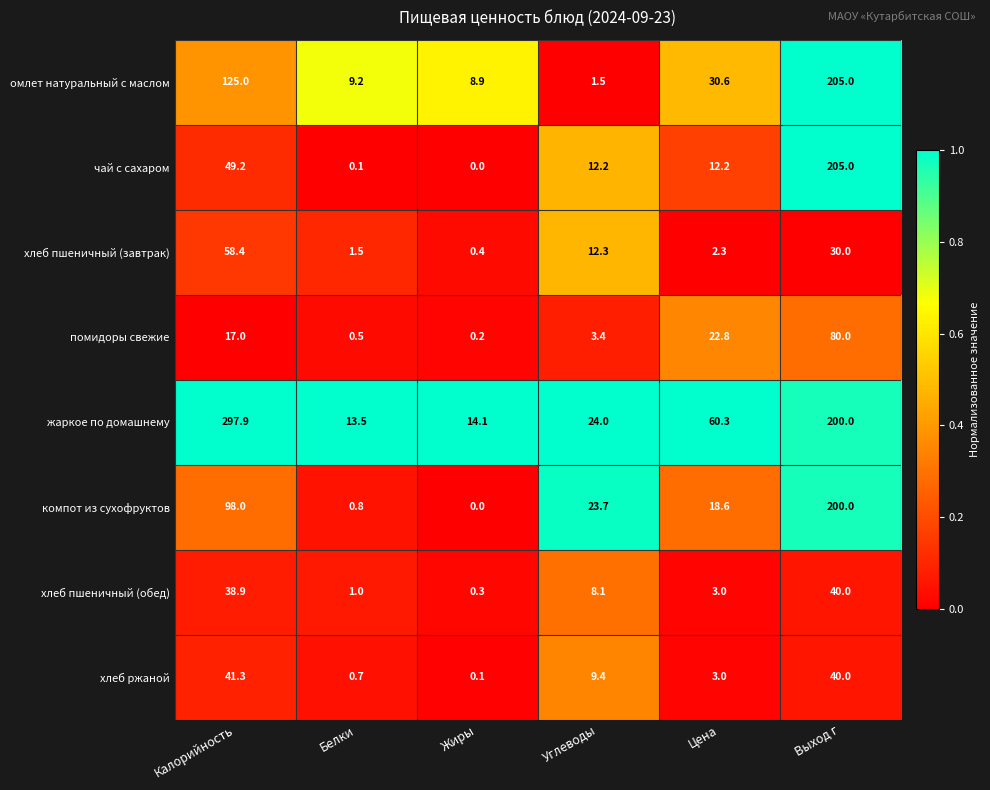

What is the average value of the жаркое по домашнему series?

101.6